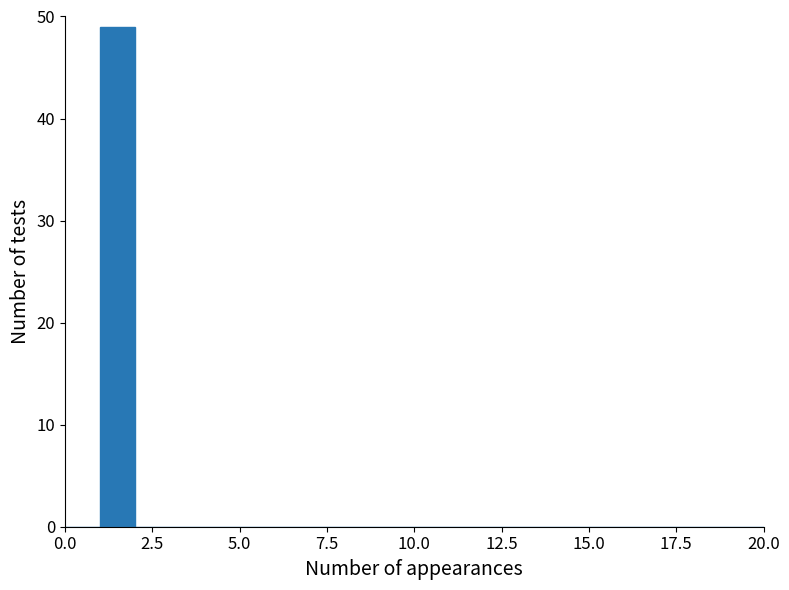

Read against the x-axis, roughly where is the centre of the tallest bar?

1.5